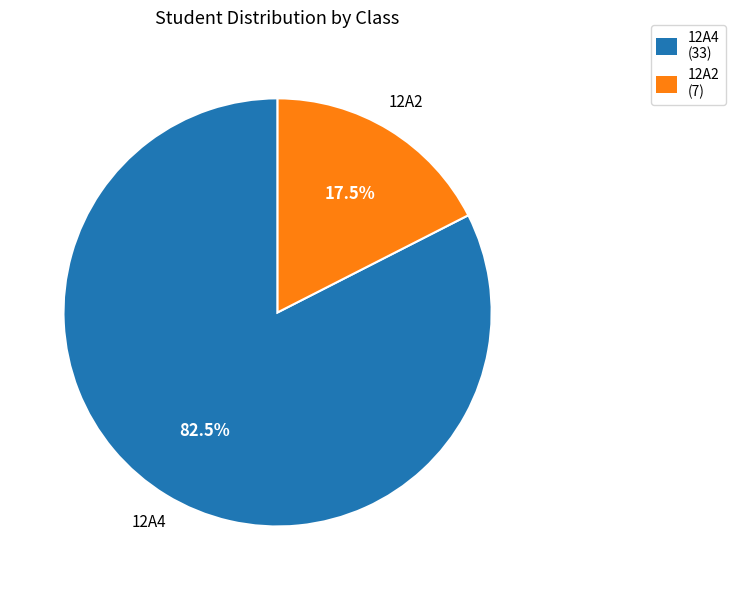

Approximately how many times larger is the value at 12A2 compared to 12A4?

0.2